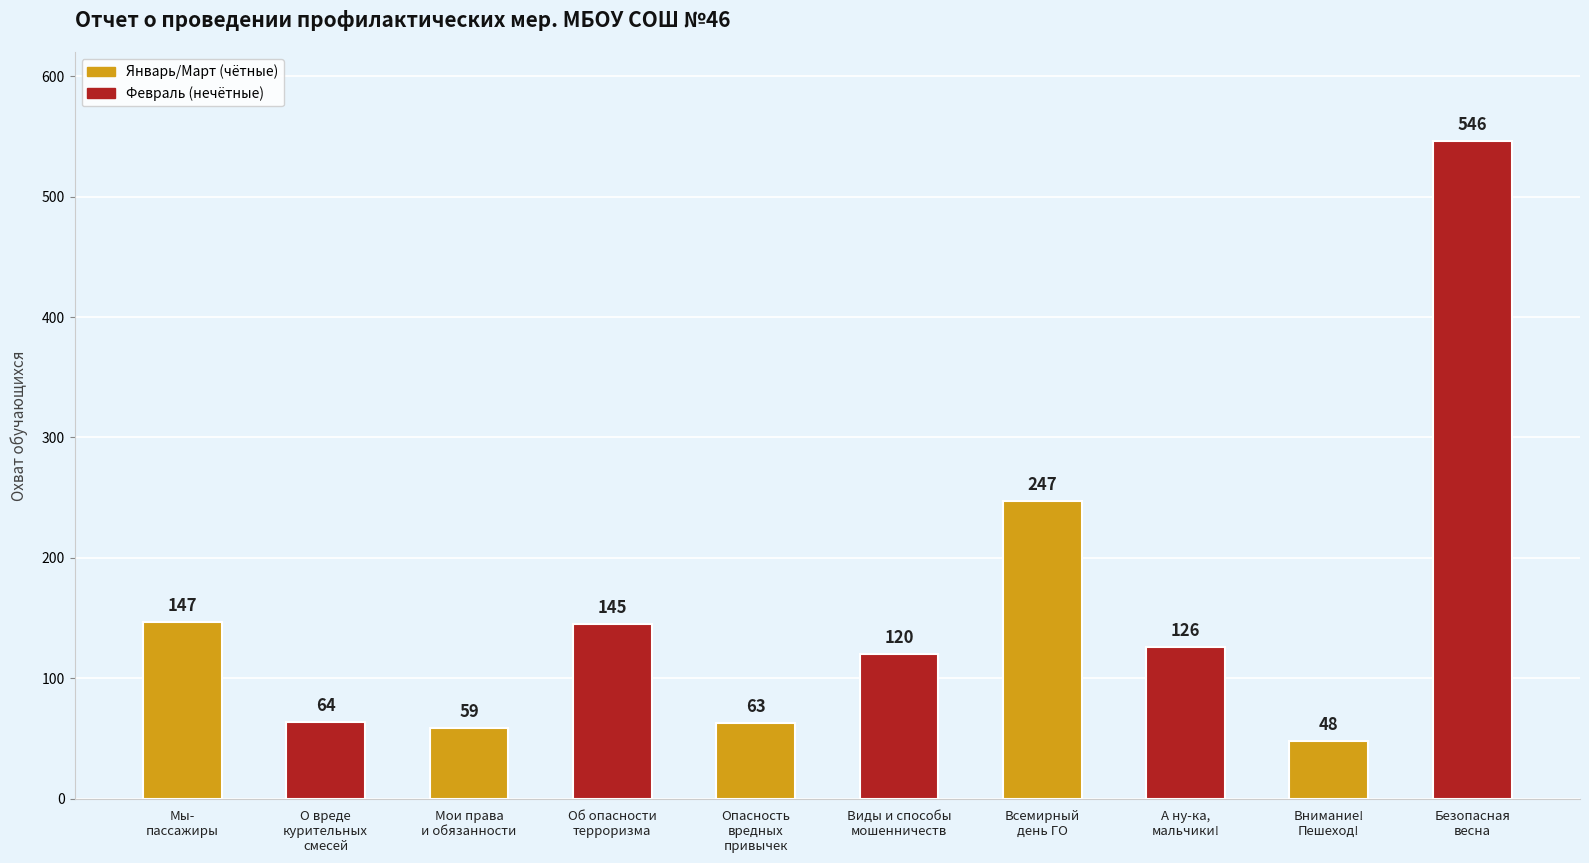

At which label does the data first exceed 126?

Мы-
пассажиры